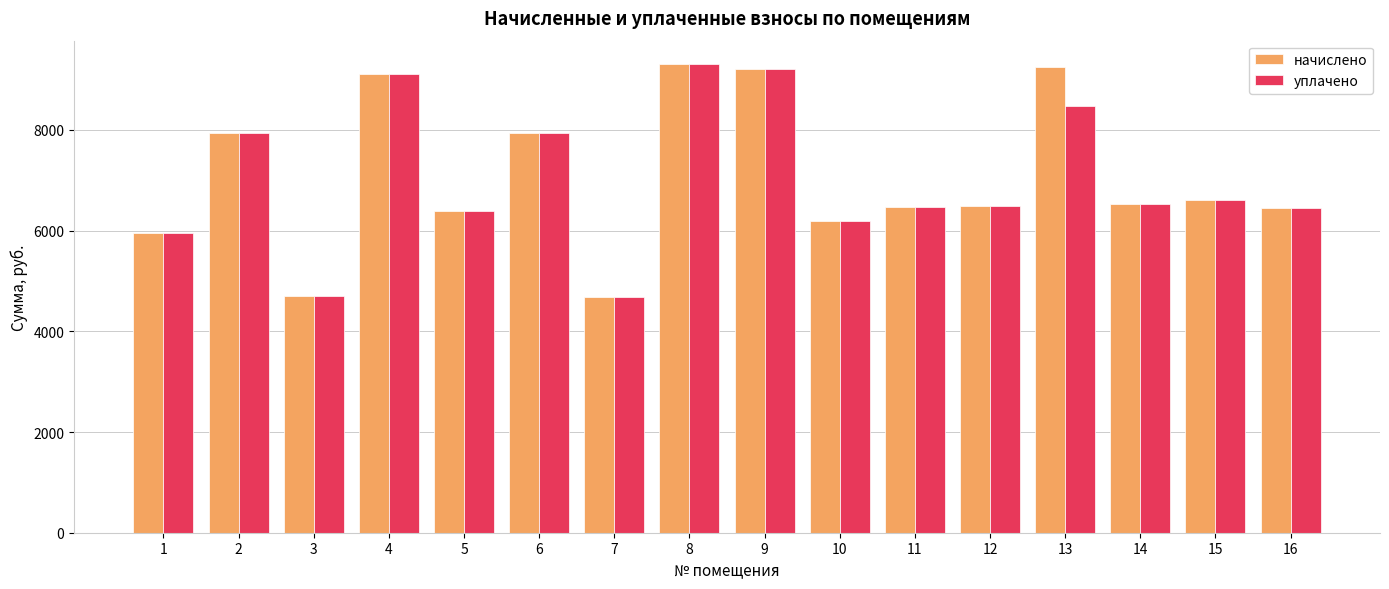

What is the total value across all series at 12?

12983.0